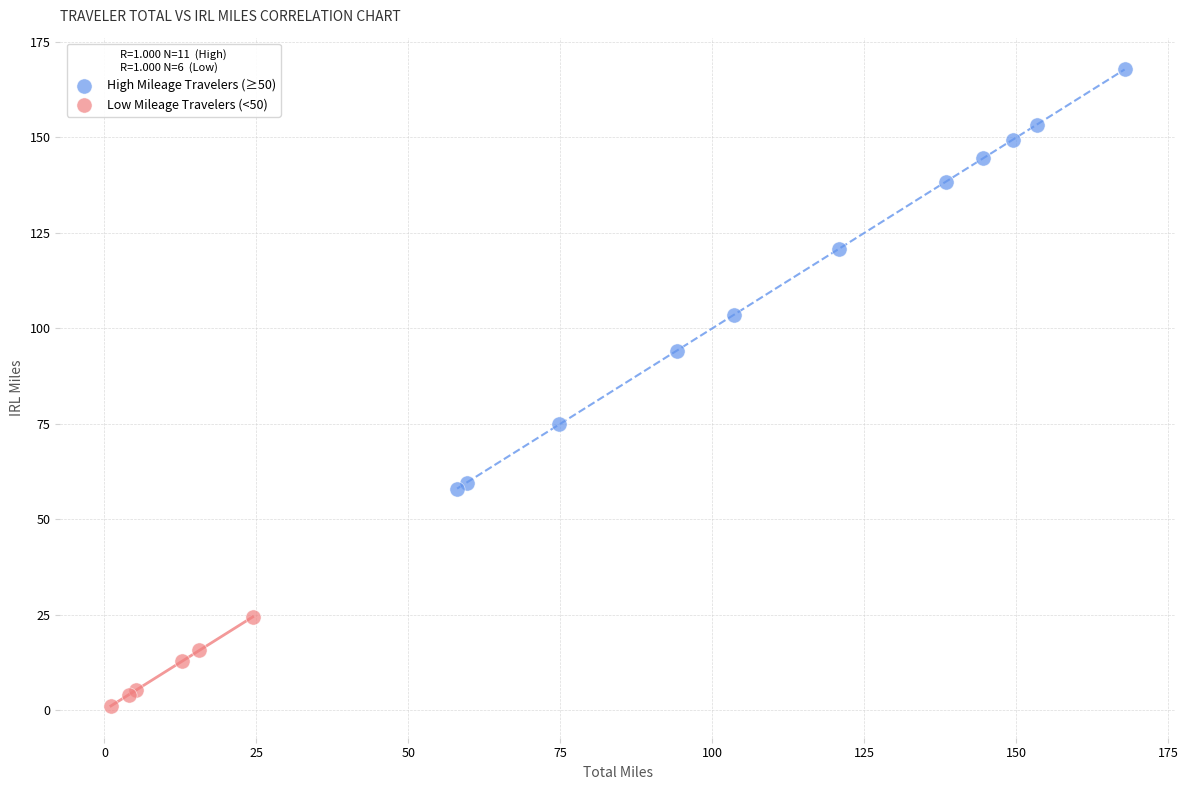

Which series has the widest spread of Y values?

High Mileage Travelers (≥50)